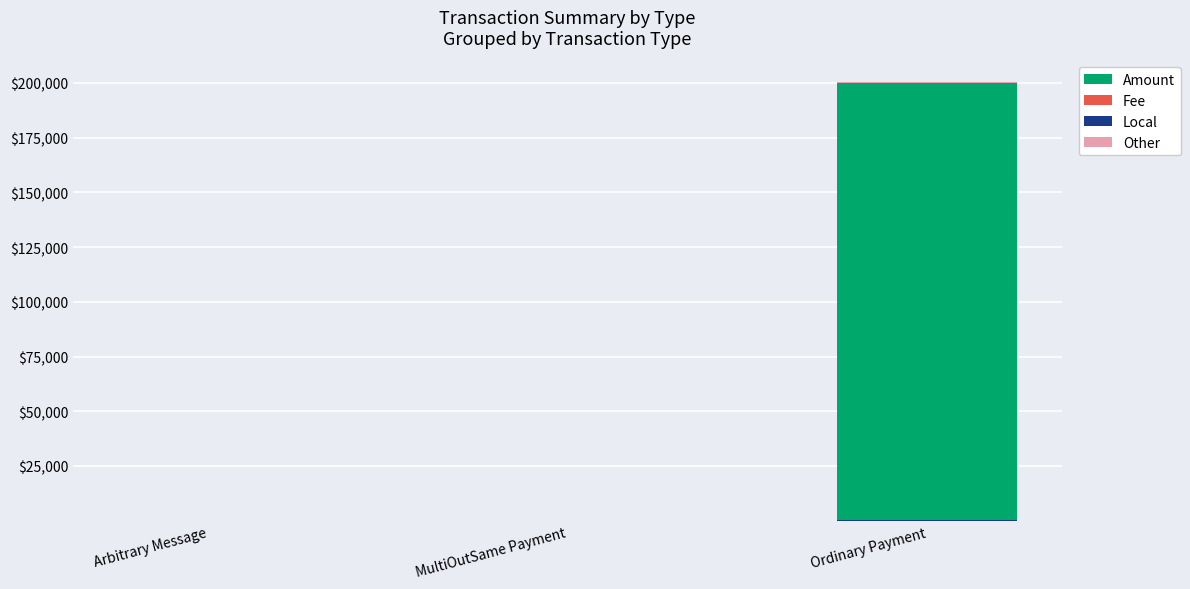

What is the label of the 3rd bar from the right?

Arbitrary Message